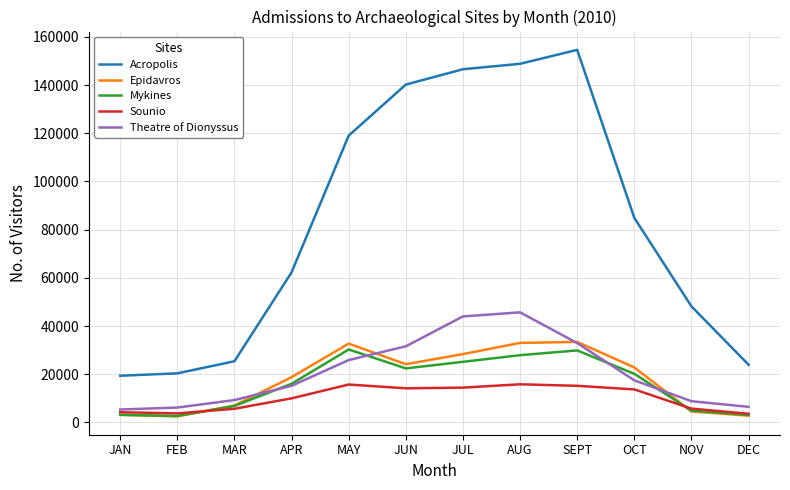

What is the minimum value for Acropolis?

19370